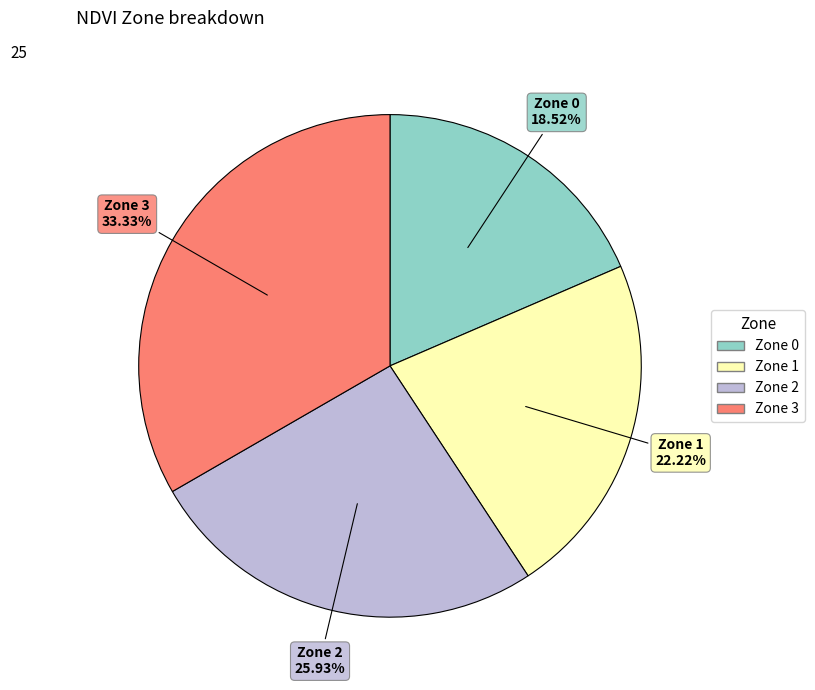

To the nearest percent, what is the difference between the Zone 1 and Zone 2 slice percentages?

4%